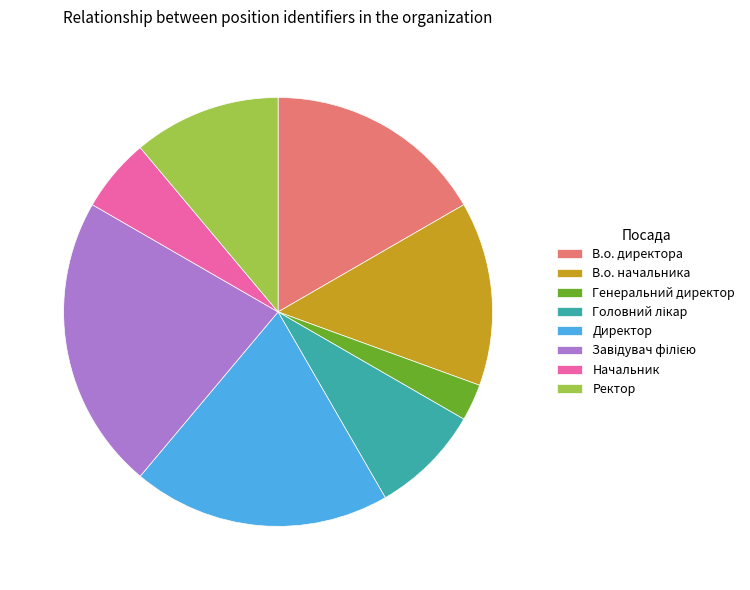

Between Генеральний директор and Директор, which is larger?

Директор